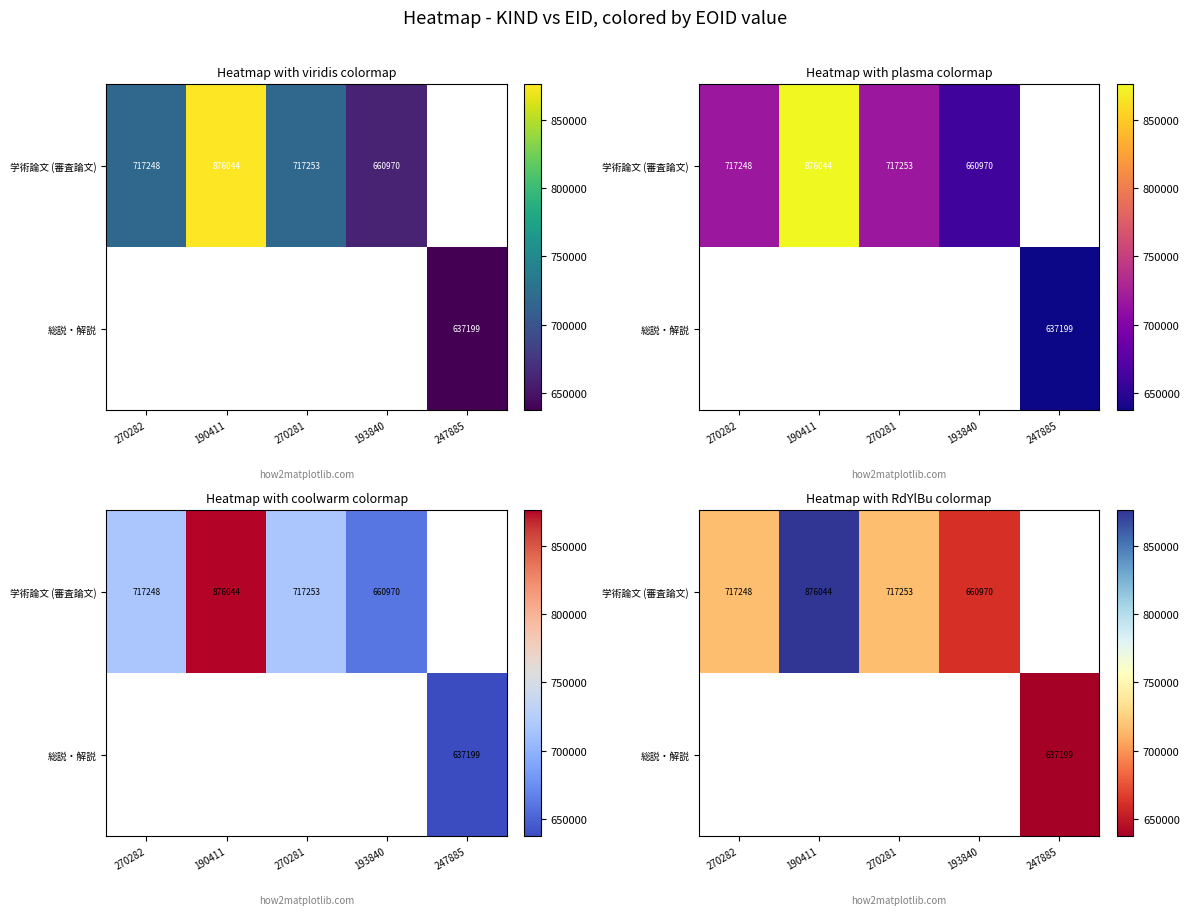

Is the value of 総説・解説 at 247885 greater than the value of 学術論文 (審査論文) at 270281?

No